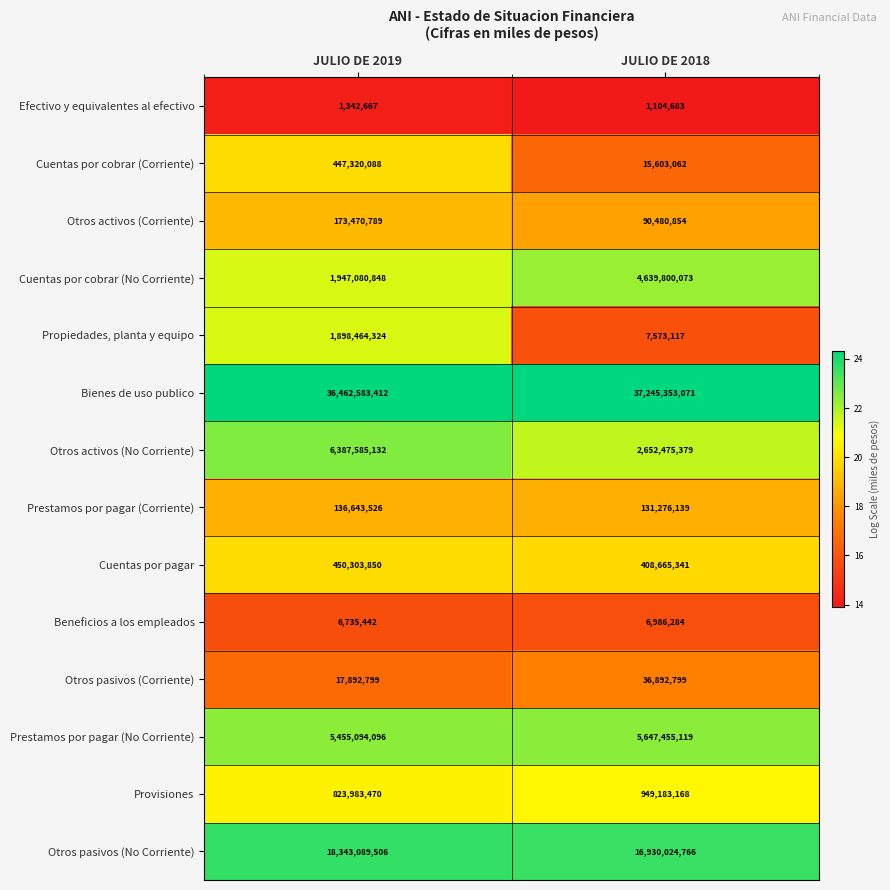

At which label is Cuentas por cobrar (No Corriente) closest to 3293440460?

JULIO DE 2019